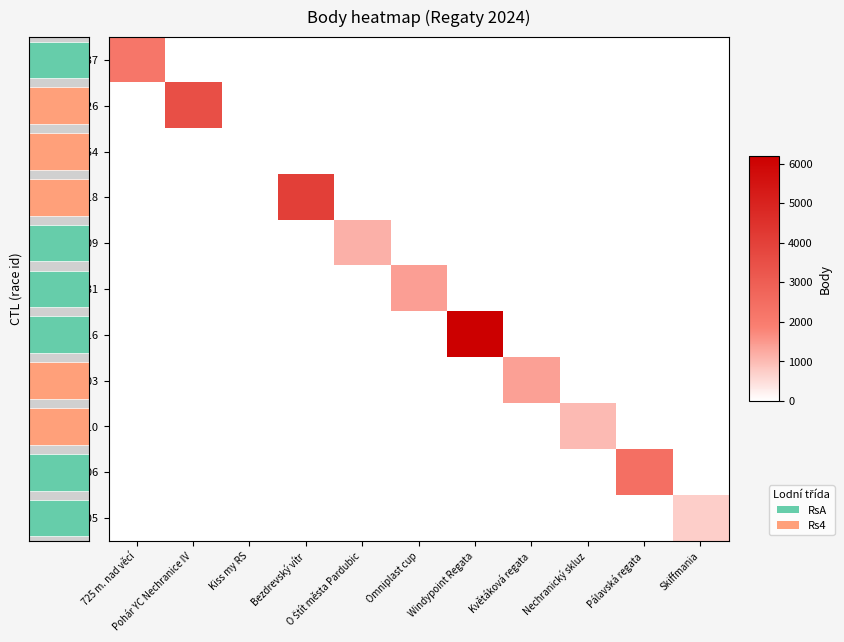

Reading left to right, extract all data points from this chart.

241137: 725 m. nad věcí=0.4	Pohár YC Nechranice IV=0.0	Kiss my RS=0.0	Bezdrevský vítr=0.0	O Štít města Pardubic=0.0	Omniplast cup=0.0	Windypoint Regata=0.0	Květáková regata=0.0	Nechranický skluz=0.0	Pálavská regata=0.0	Skiffmania=0.0
241626: 725 m. nad věcí=0.0	Pohár YC Nechranice IV=0.6	Kiss my RS=0.0	Bezdrevský vítr=0.0	O Štít města Pardubic=0.0	Omniplast cup=0.0	Windypoint Regata=0.0	Květáková regata=0.0	Nechranický skluz=0.0	Pálavská regata=0.0	Skiffmania=0.0
242154: 725 m. nad věcí=0.0	Pohár YC Nechranice IV=0.0	Kiss my RS=0.0	Bezdrevský vítr=0.0	O Štít města Pardubic=0.0	Omniplast cup=0.0	Windypoint Regata=0.0	Květáková regata=0.0	Nechranický skluz=0.0	Pálavská regata=0.0	Skiffmania=0.0
241318: 725 m. nad věcí=0.0	Pohár YC Nechranice IV=0.0	Kiss my RS=0.0	Bezdrevský vítr=0.7	O Štít města Pardubic=0.0	Omniplast cup=0.0	Windypoint Regata=0.0	Květáková regata=0.0	Nechranický skluz=0.0	Pálavská regata=0.0	Skiffmania=0.0
241909: 725 m. nad věcí=0.0	Pohár YC Nechranice IV=0.0	Kiss my RS=0.0	Bezdrevský vítr=0.0	O Štít města Pardubic=0.2	Omniplast cup=0.0	Windypoint Regata=0.0	Květáková regata=0.0	Nechranický skluz=0.0	Pálavská regata=0.0	Skiffmania=0.0
242131: 725 m. nad věcí=0.0	Pohár YC Nechranice IV=0.0	Kiss my RS=0.0	Bezdrevský vítr=0.0	O Štít města Pardubic=0.0	Omniplast cup=0.2	Windypoint Regata=0.0	Květáková regata=0.0	Nechranický skluz=0.0	Pálavská regata=0.0	Skiffmania=0.0
241116: 725 m. nad věcí=0.0	Pohár YC Nechranice IV=0.0	Kiss my RS=0.0	Bezdrevský vítr=0.0	O Štít města Pardubic=0.0	Omniplast cup=0.0	Windypoint Regata=1.0	Květáková regata=0.0	Nechranický skluz=0.0	Pálavská regata=0.0	Skiffmania=0.0
242003: 725 m. nad věcí=0.0	Pohár YC Nechranice IV=0.0	Kiss my RS=0.0	Bezdrevský vítr=0.0	O Štít města Pardubic=0.0	Omniplast cup=0.0	Windypoint Regata=0.0	Květáková regata=0.2	Nechranický skluz=0.0	Pálavská regata=0.0	Skiffmania=0.0
241110: 725 m. nad věcí=0.0	Pohár YC Nechranice IV=0.0	Kiss my RS=0.0	Bezdrevský vítr=0.0	O Štít města Pardubic=0.0	Omniplast cup=0.0	Windypoint Regata=0.0	Květáková regata=0.0	Nechranický skluz=0.2	Pálavská regata=0.0	Skiffmania=0.0
242106: 725 m. nad věcí=0.0	Pohár YC Nechranice IV=0.0	Kiss my RS=0.0	Bezdrevský vítr=0.0	O Štít města Pardubic=0.0	Omniplast cup=0.0	Windypoint Regata=0.0	Květáková regata=0.0	Nechranický skluz=0.0	Pálavská regata=0.4	Skiffmania=0.0
241105: 725 m. nad věcí=0.0	Pohár YC Nechranice IV=0.0	Kiss my RS=0.0	Bezdrevský vítr=0.0	O Štít města Pardubic=0.0	Omniplast cup=0.0	Windypoint Regata=0.0	Květáková regata=0.0	Nechranický skluz=0.0	Pálavská regata=0.0	Skiffmania=0.1